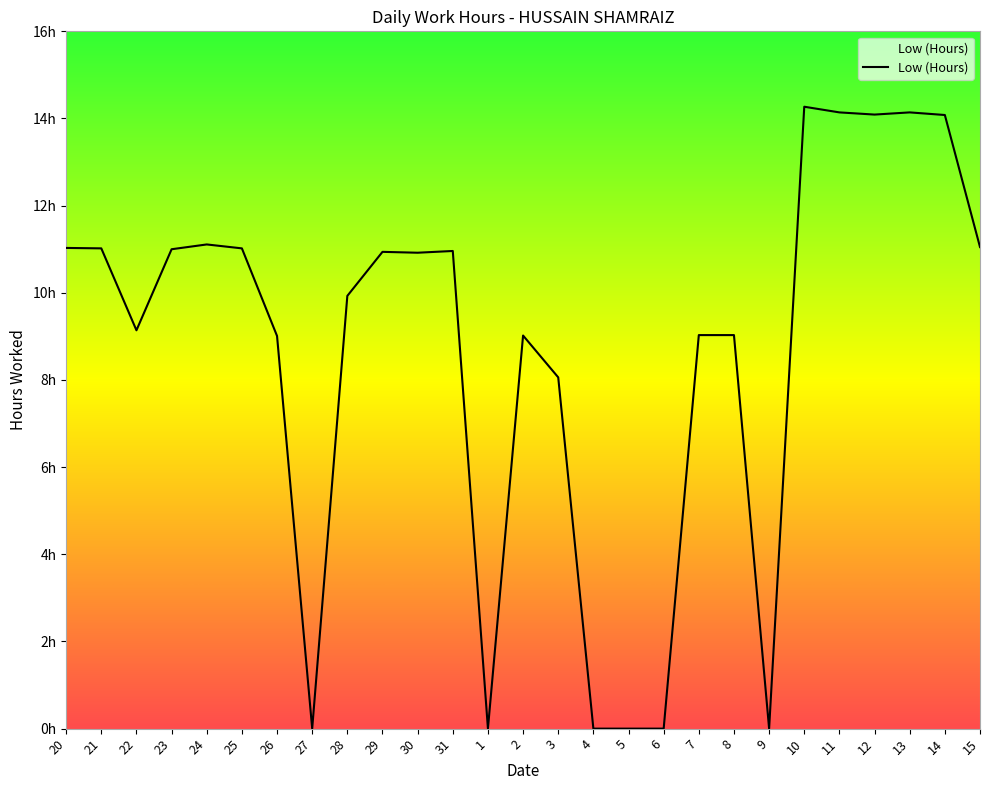

What is the change in value from 11 to 14?

-0.1